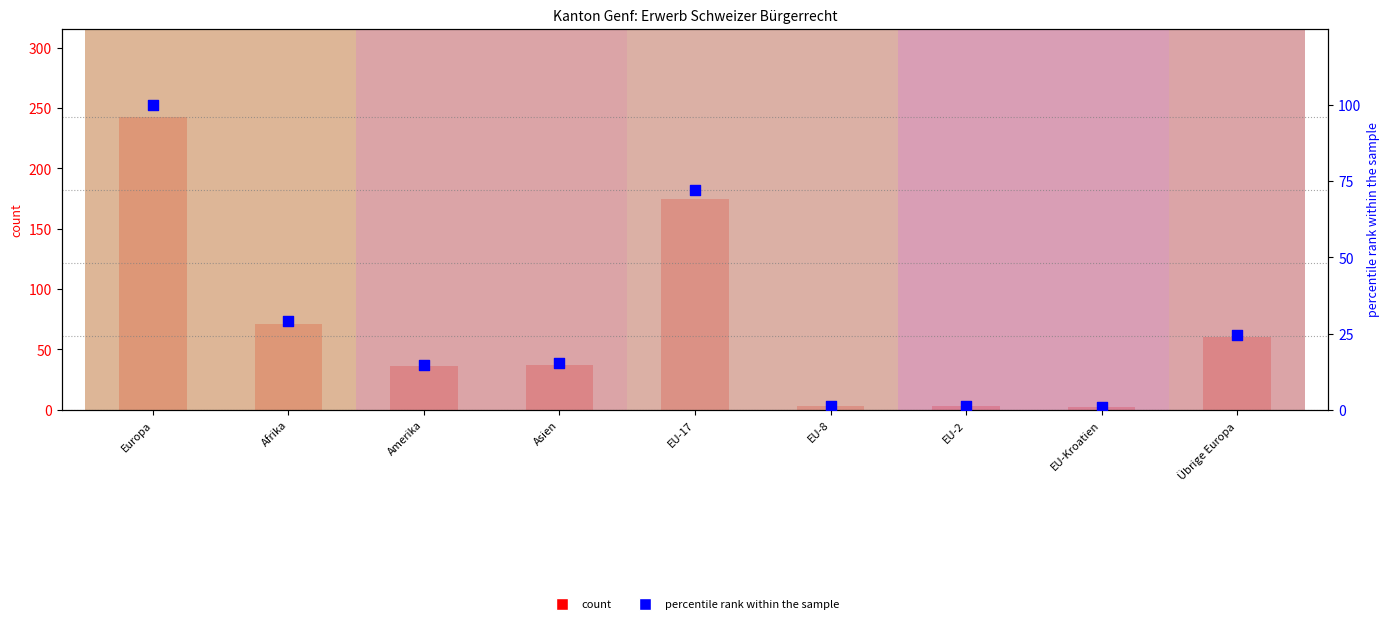

At which category is the sum across all series the highest?

Europa